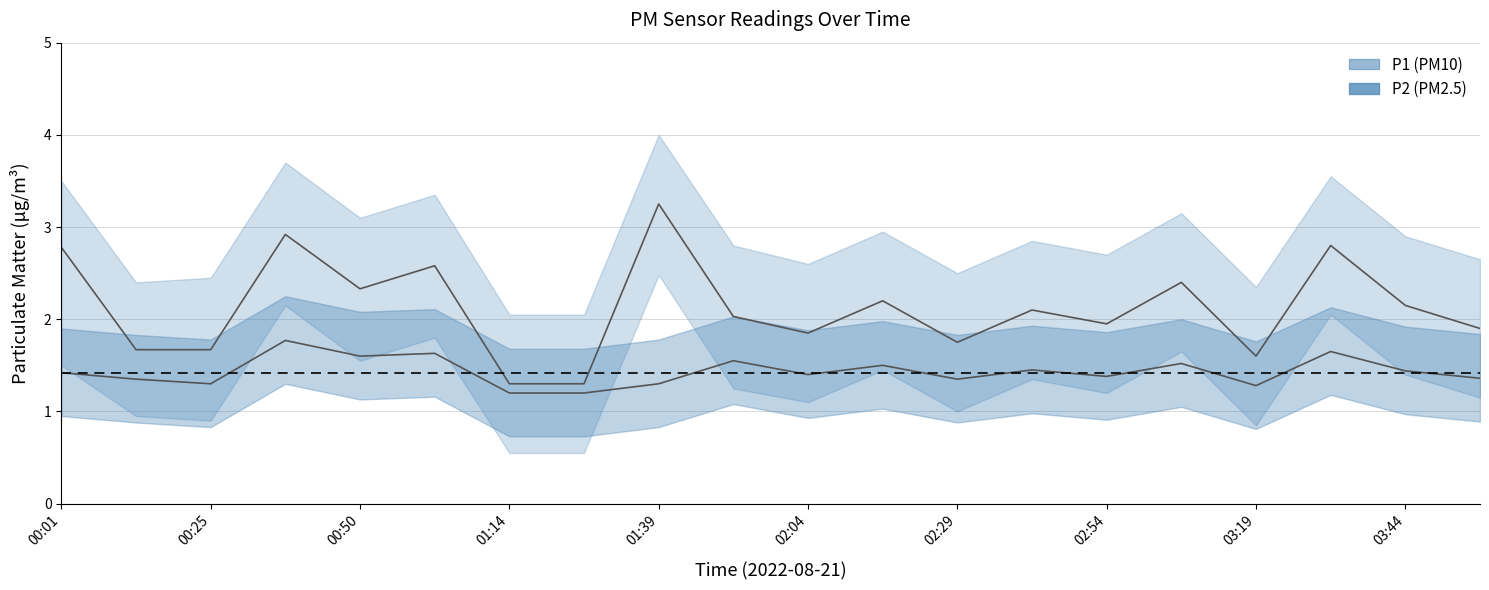

What is the value of the P1 point at the 6th from the left?

2.6